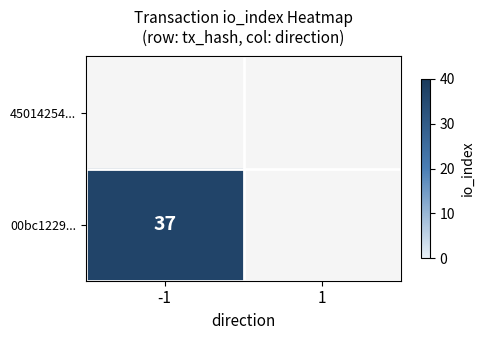

List the labels in order of 00bc1229... value, smallest first.

1, -1